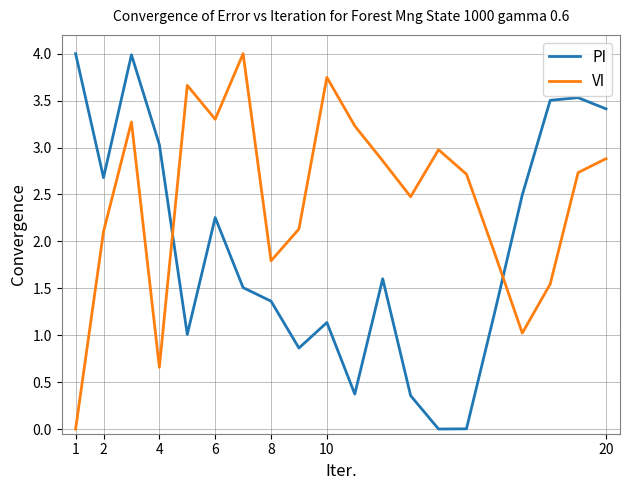

Which series has the largest total across all categories?

VI